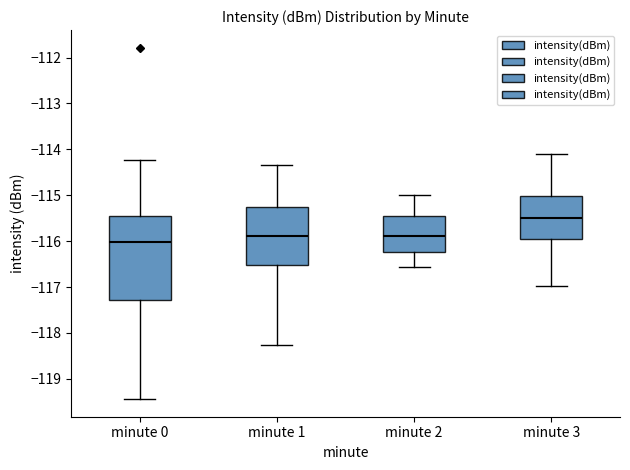

Where does the upper whisker of the box for minute 0 end on the y-axis? The values are not printed on the chart, so give them approximately, as read against the axis.

-114.2